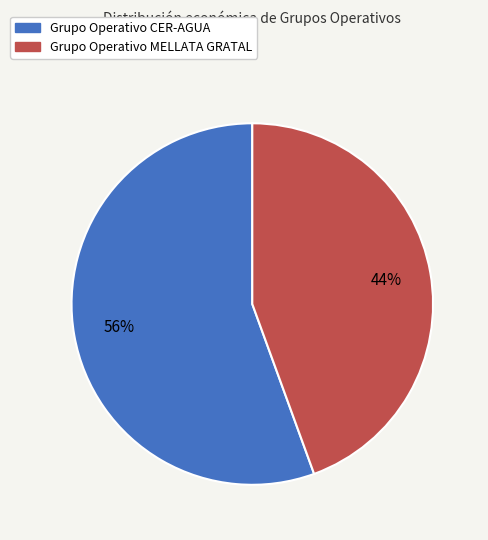

The Grupo Operativo MELLATA GRATAL slice represents 51% of the pie. True or false?

False